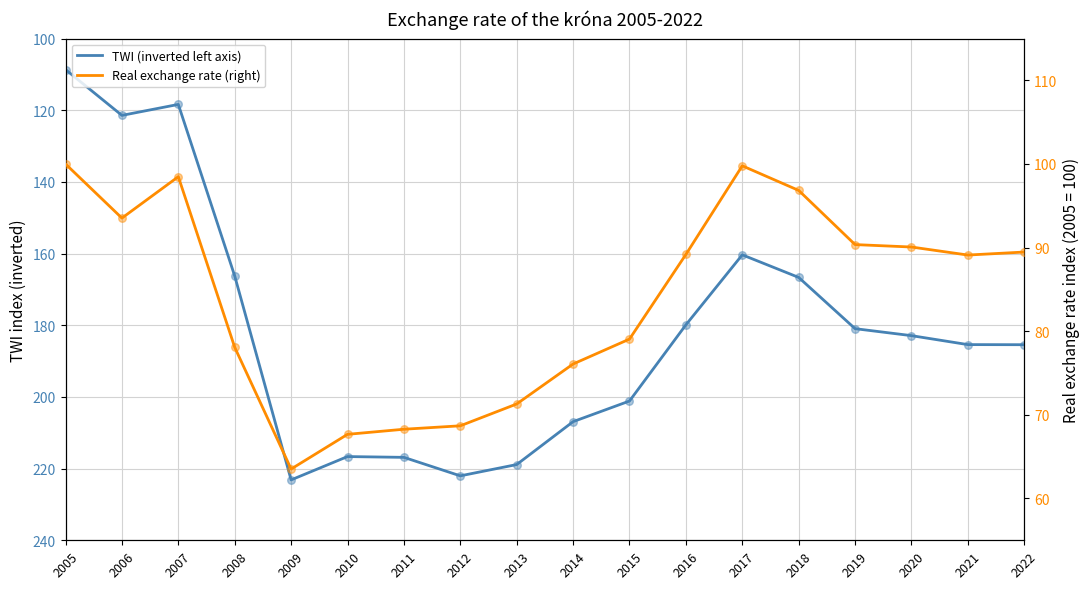

Is the value of TWI (inverted left axis) at 2015 greater than the value of Real exchange rate (right) at 2007?

Yes